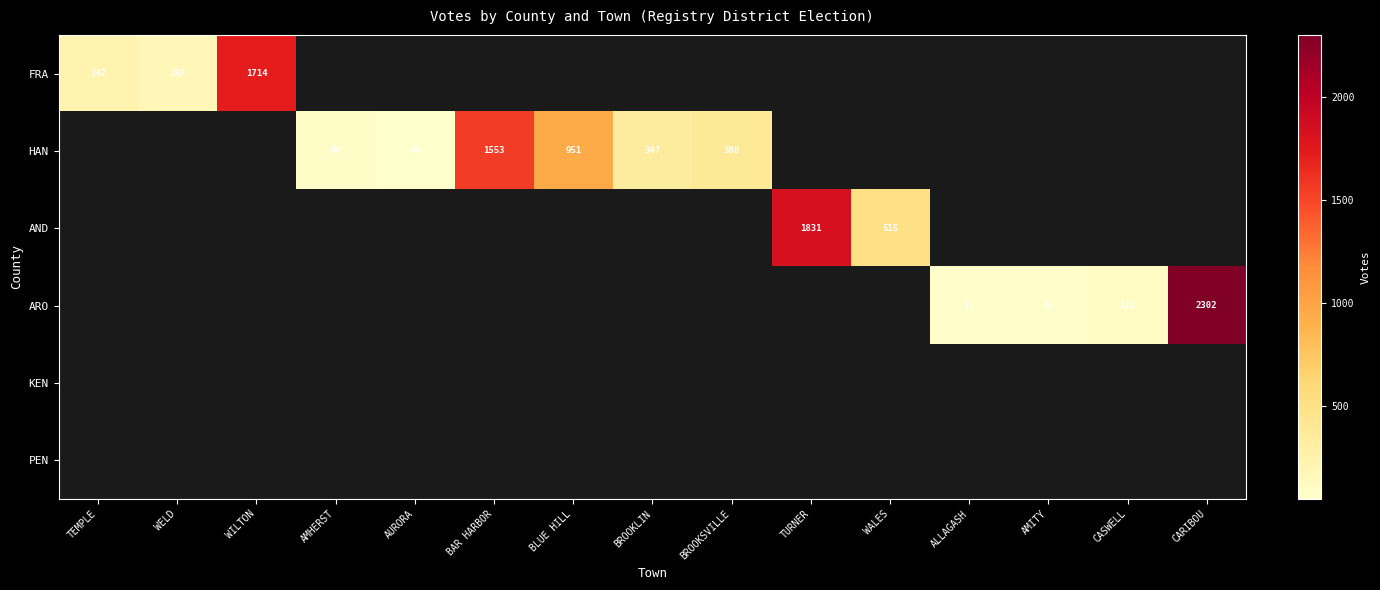

True or false: FRA has a value of 242 at TEMPLE.

True